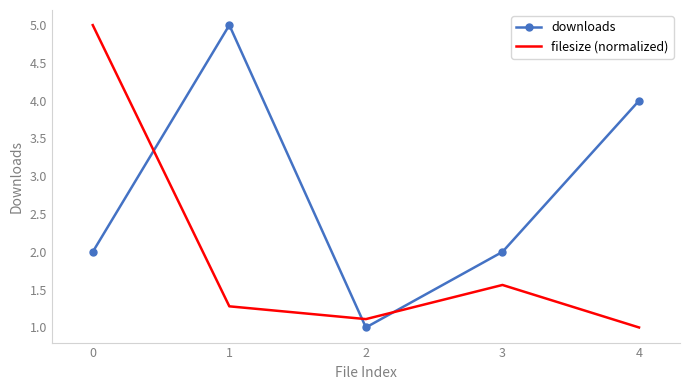

Where is filesize (normalized) nearest to the value 3?

3